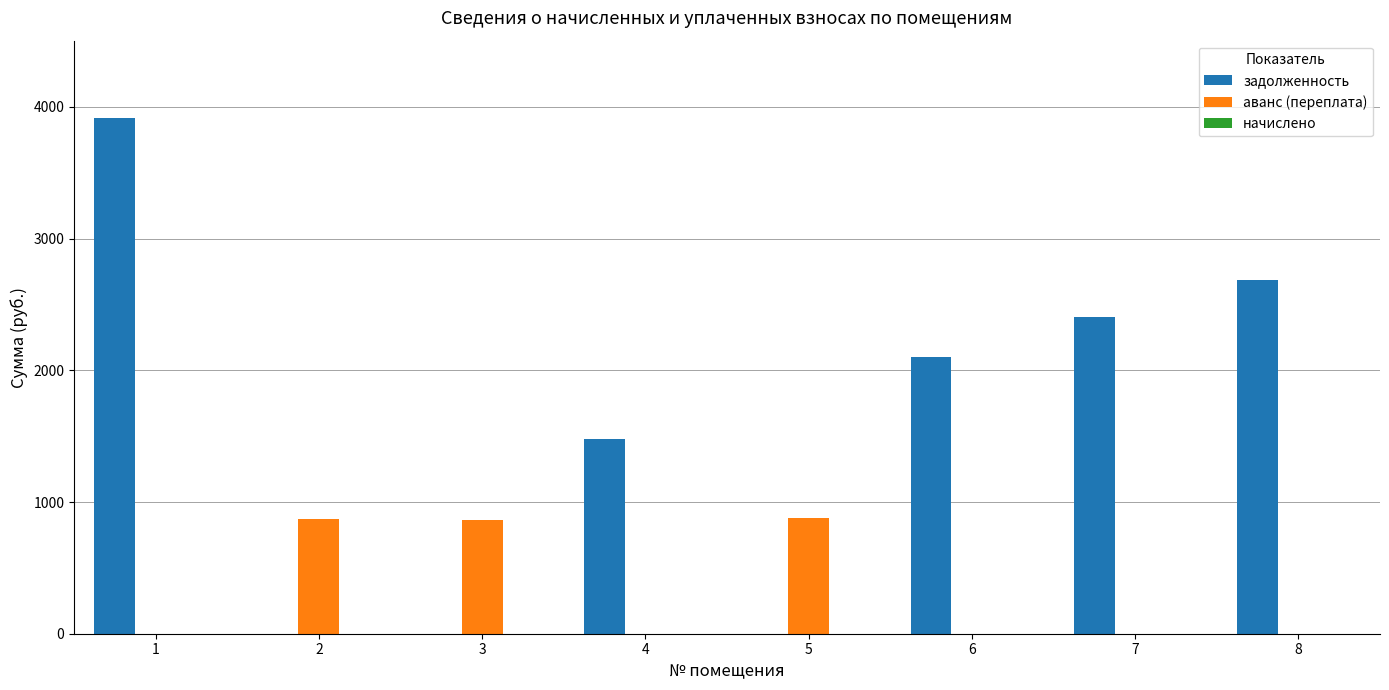

Which series has the largest total across all categories?

задолженность